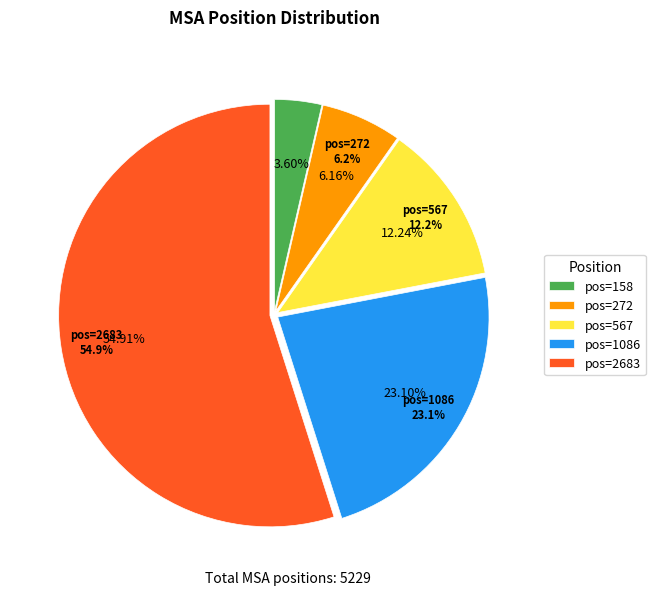

How many segments does this pie chart have?

5